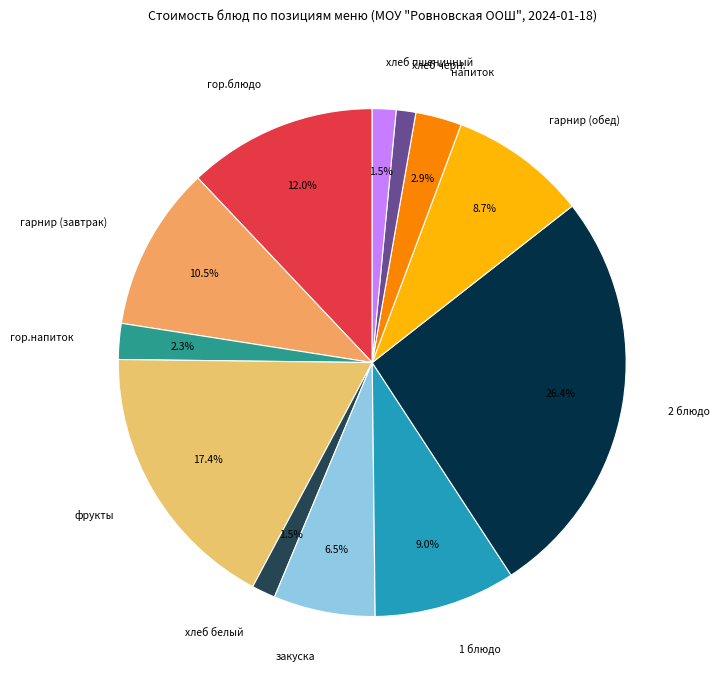

Which category has the biggest portion of the pie?

2 блюдо